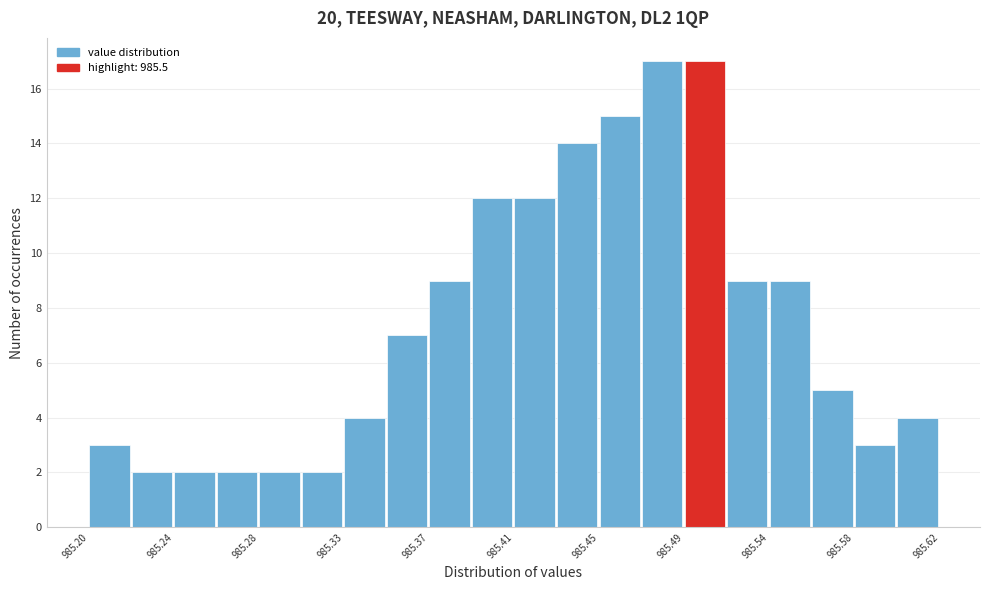

Reading left to right, list every bar in this chart as the range it spans on the x-axis followed by its height. Neither the bar edges nor the heights are printed on the chart, so give them approximately, as read against the axes.

985.200 to 985.221: 3
985.221 to 985.242: 2
985.242 to 985.263: 2
985.263 to 985.284: 2
985.284 to 985.305: 2
985.305 to 985.326: 2
985.326 to 985.347: 4
985.347 to 985.368: 7
985.368 to 985.389: 9
985.389 to 985.410: 12
985.410 to 985.431: 12
985.431 to 985.452: 14
985.452 to 985.473: 15
985.473 to 985.494: 17
985.494 to 985.515: 17
985.515 to 985.536: 9
985.536 to 985.557: 9
985.557 to 985.578: 5
985.578 to 985.599: 3
985.599 to 985.620: 4